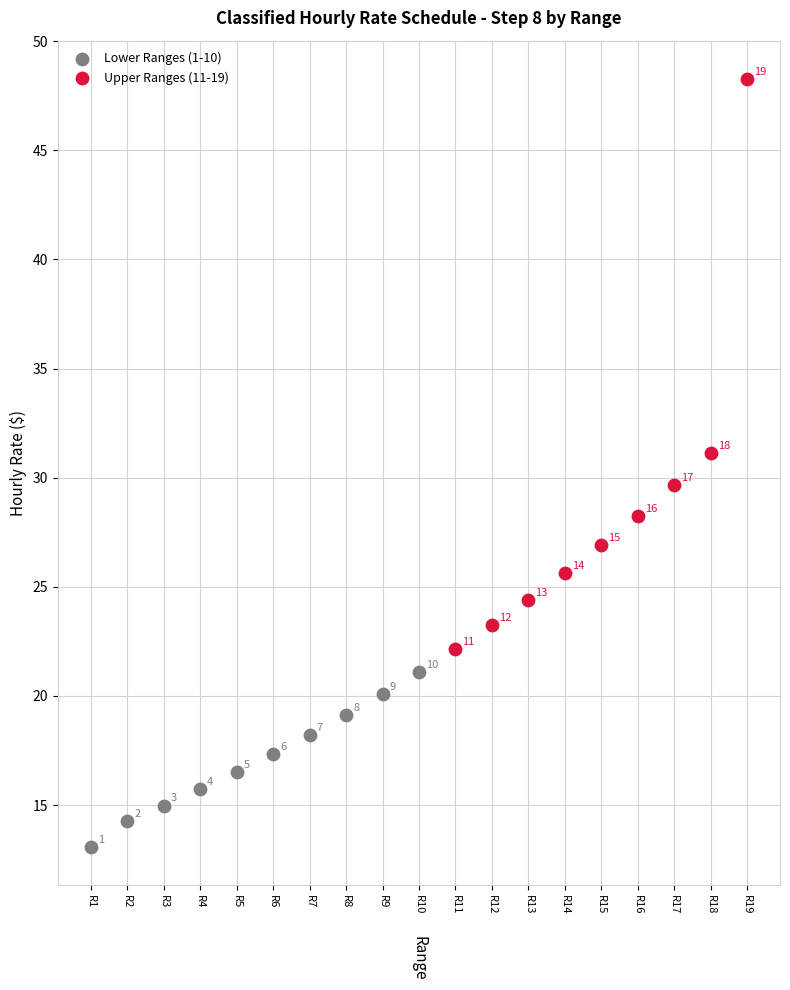

What are all the series names shown in the legend?

Lower Ranges (1-10), Upper Ranges (11-19)